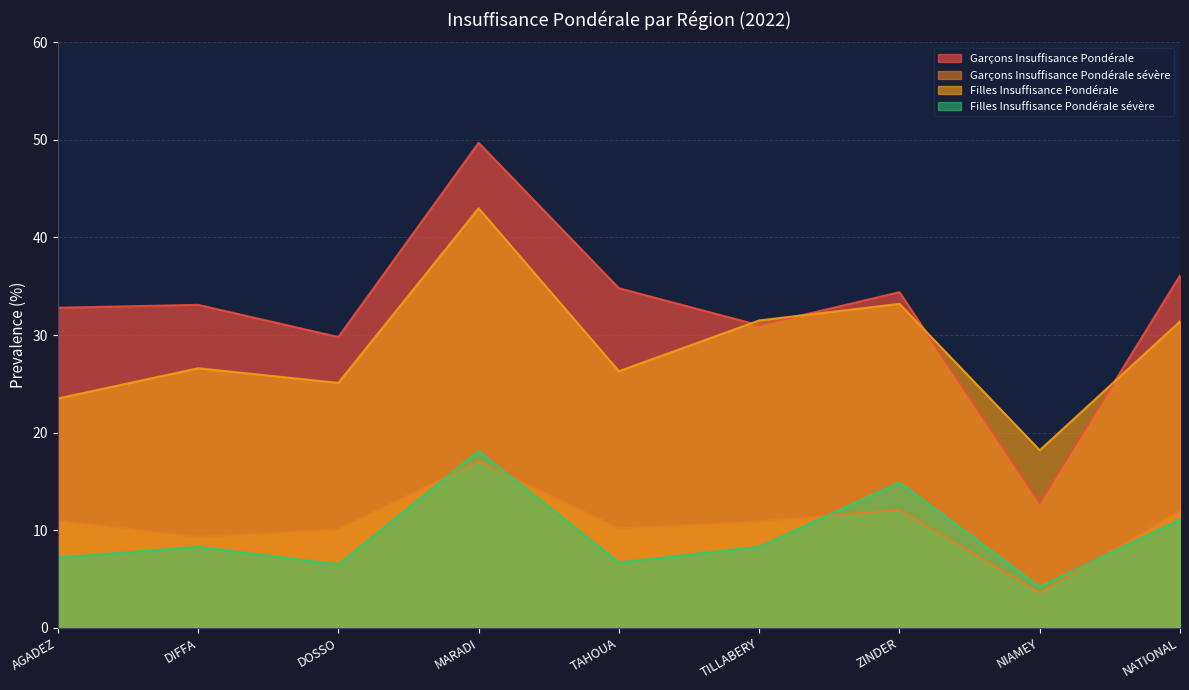

How many values in the Garçons Insuffisance Pondérale sévère series exceed 10?

7